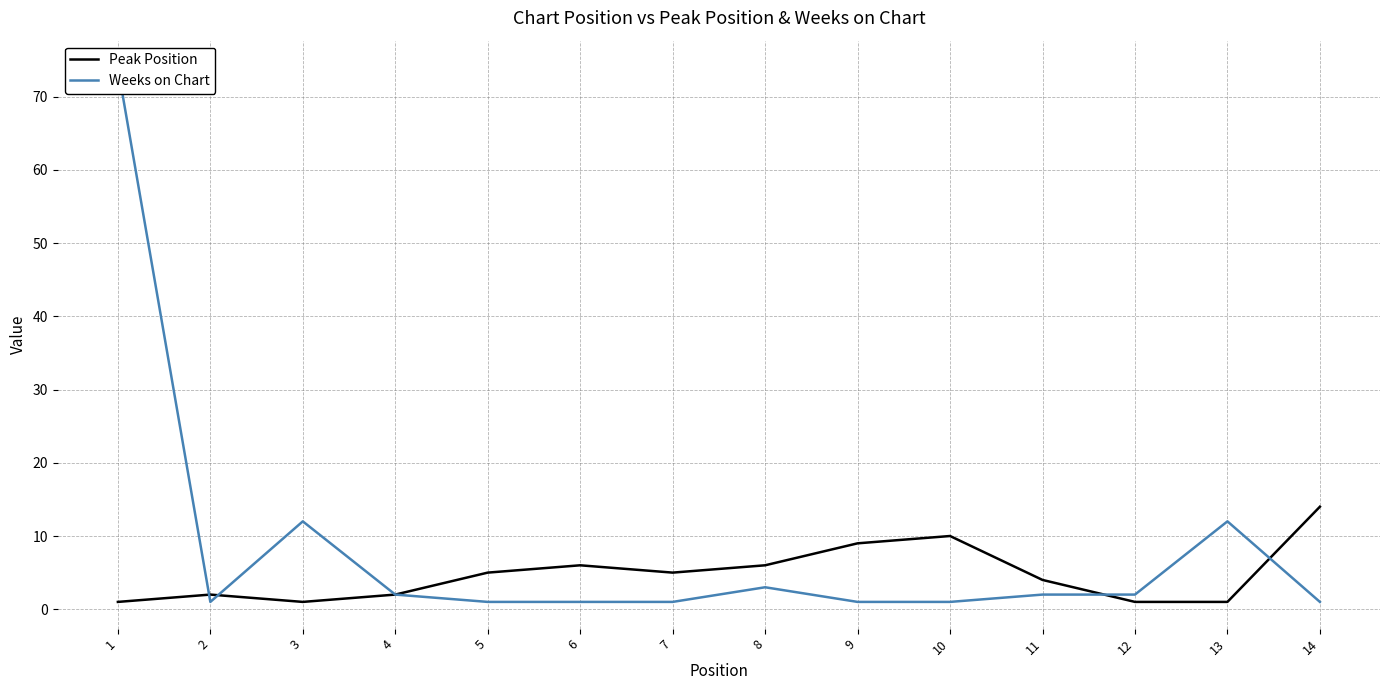

Which series ends up on top after the final intersection of Weeks on Chart and Peak Position?

Peak Position